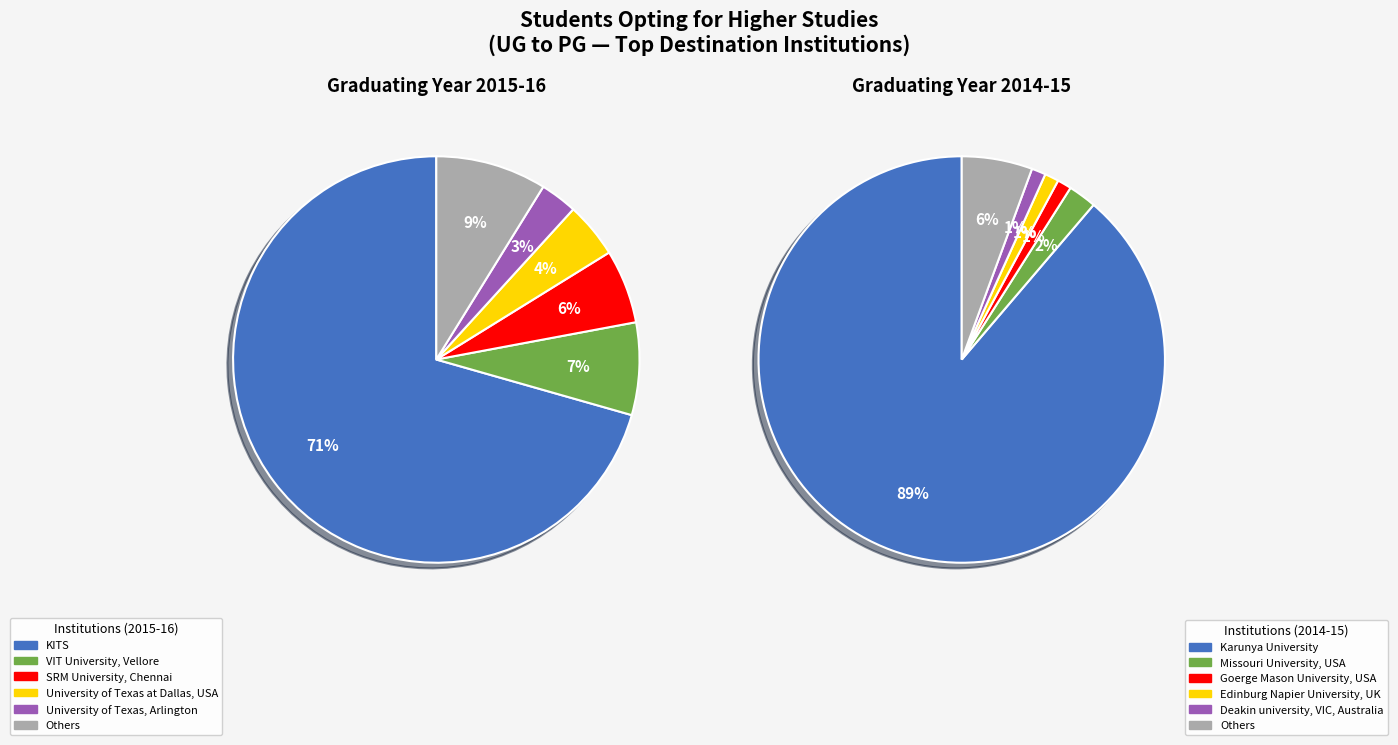

To the nearest percent, what is the difference between the largest and smallest slice percentages?

88%